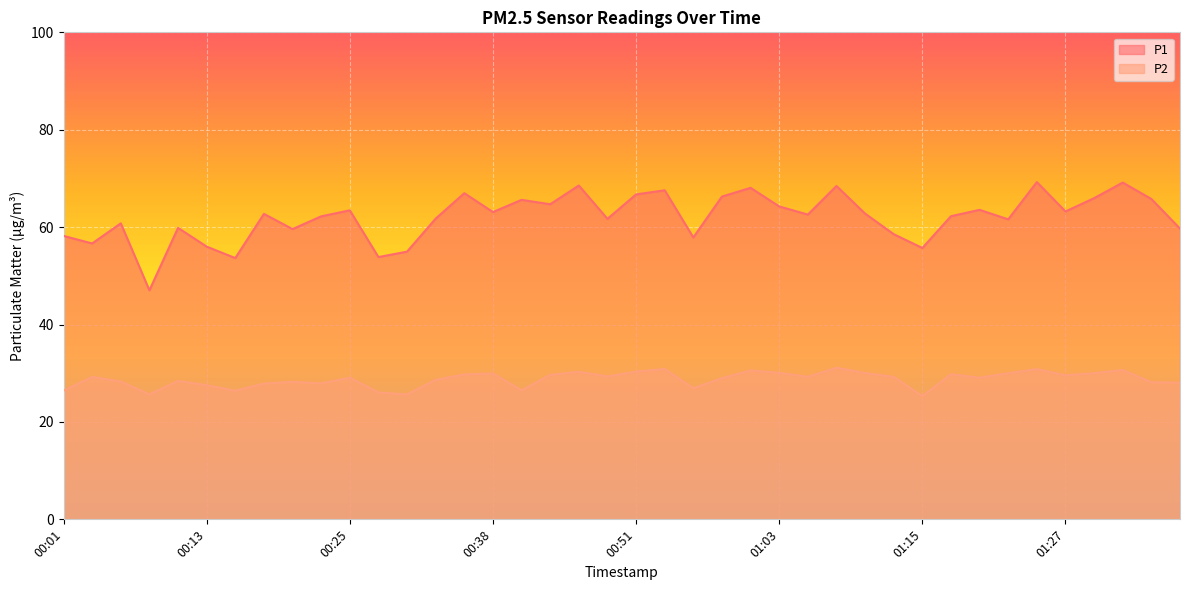

At 01:12, list the series in order from largest to smallest.

P1, P2